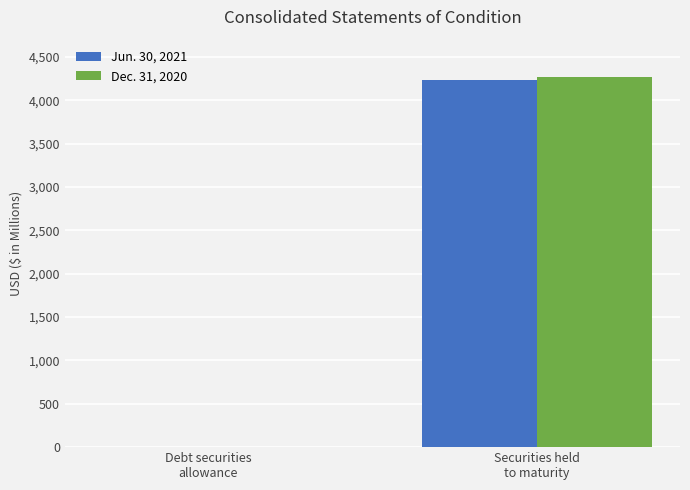

Reading left to right, extract all data points from this chart.

Jun. 30, 2021: 1.5	4237.2
Dec. 31, 2020: 1.6	4267.0